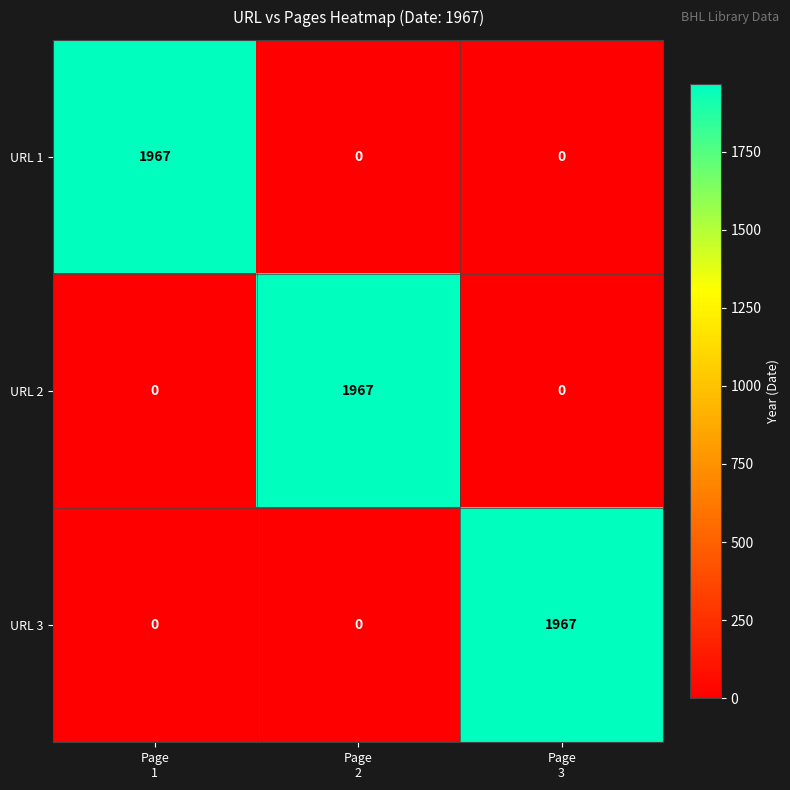

Reading right to left, transcribe all the data shown in this chart.

URL 1: 0	0	1967
URL 2: 0	1967	0
URL 3: 1967	0	0